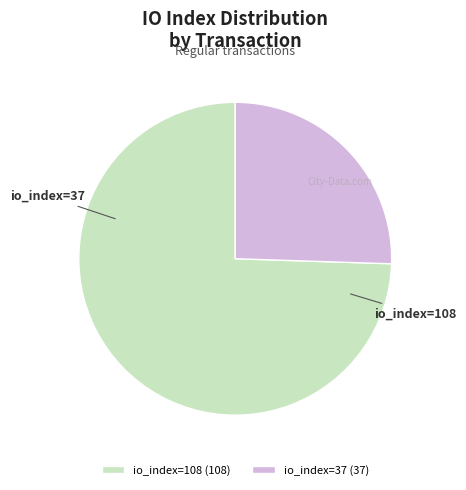

What is the change in value from io_index=108 to io_index=37?

-71